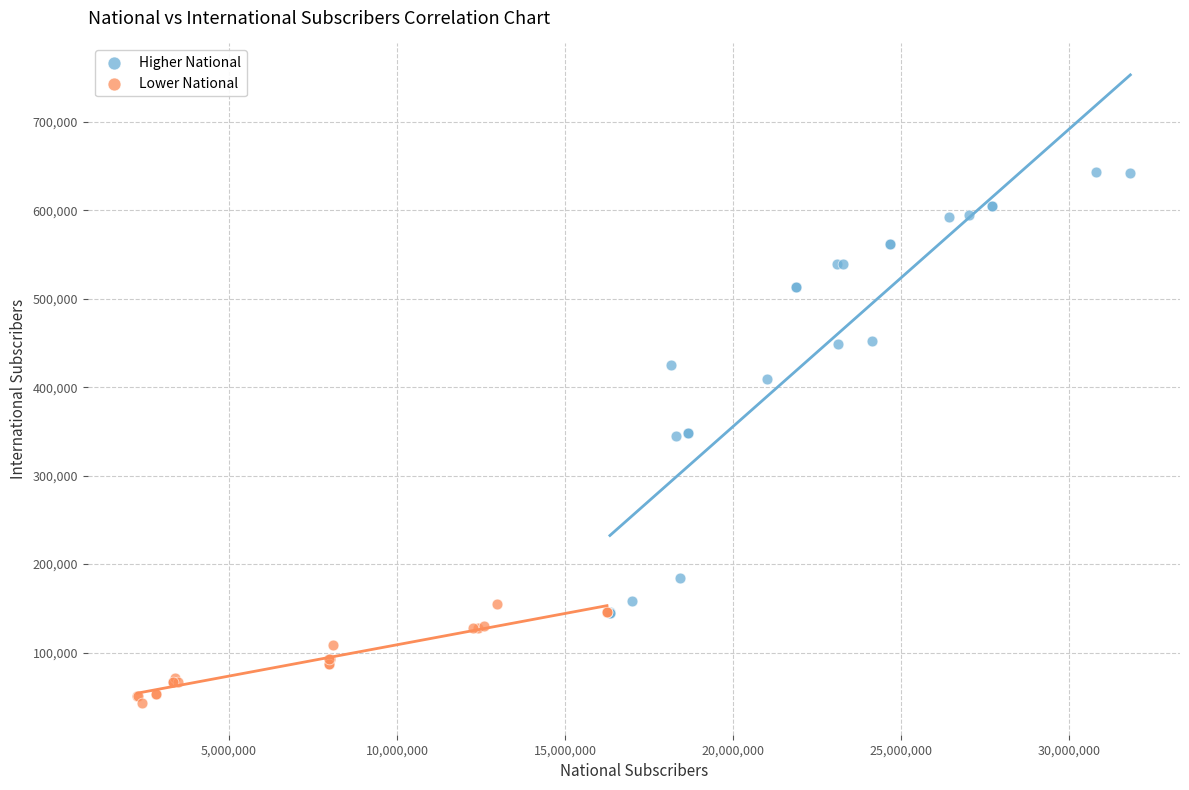

Which series reaches the minimum Y coordinate?

Lower National